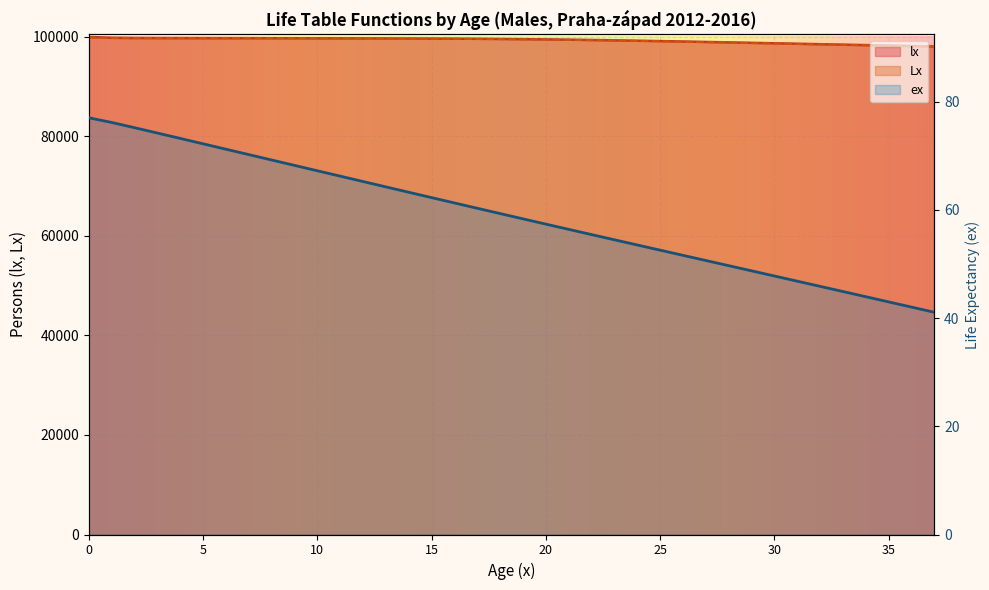

Which series has the widest spread of values?

lx